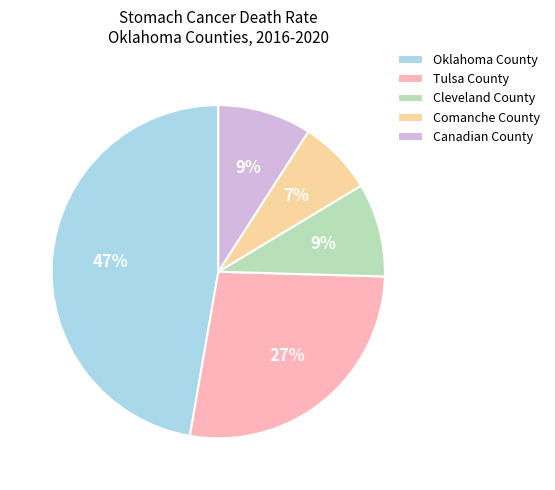

What is the smallest slice in the pie chart?

Comanche County